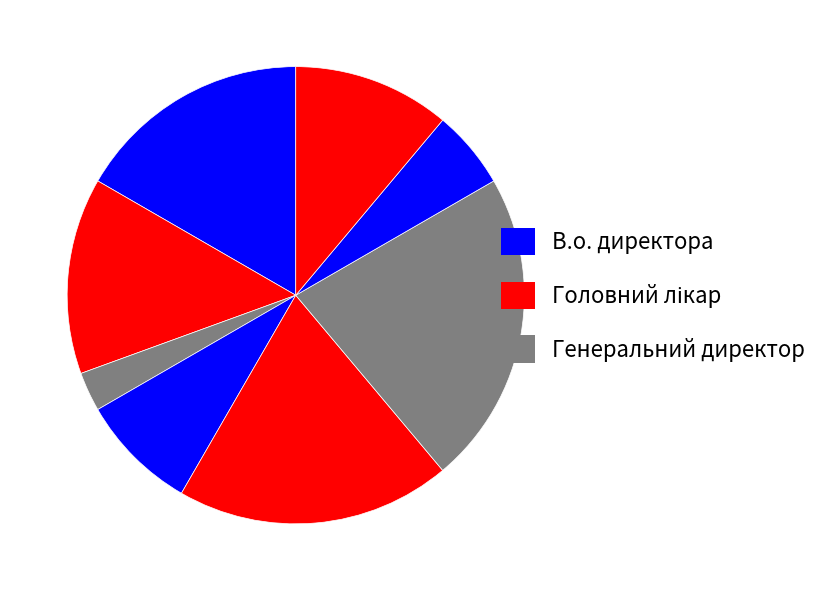

How many segments does this pie chart have?

8